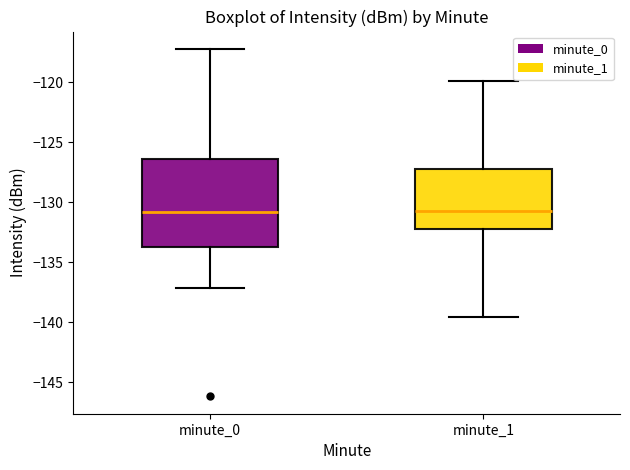

Comparing the boxes themselves (not the whiskers), which one is the tallest?

minute_0